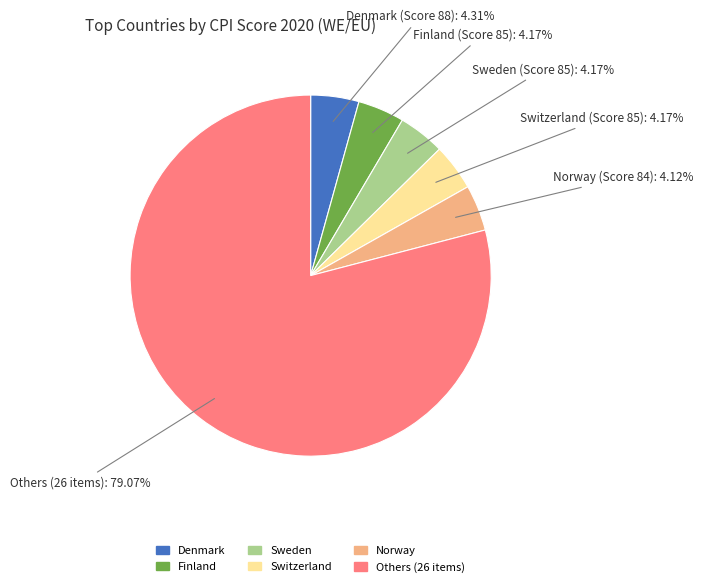

Is there a majority slice in this chart?

Yes